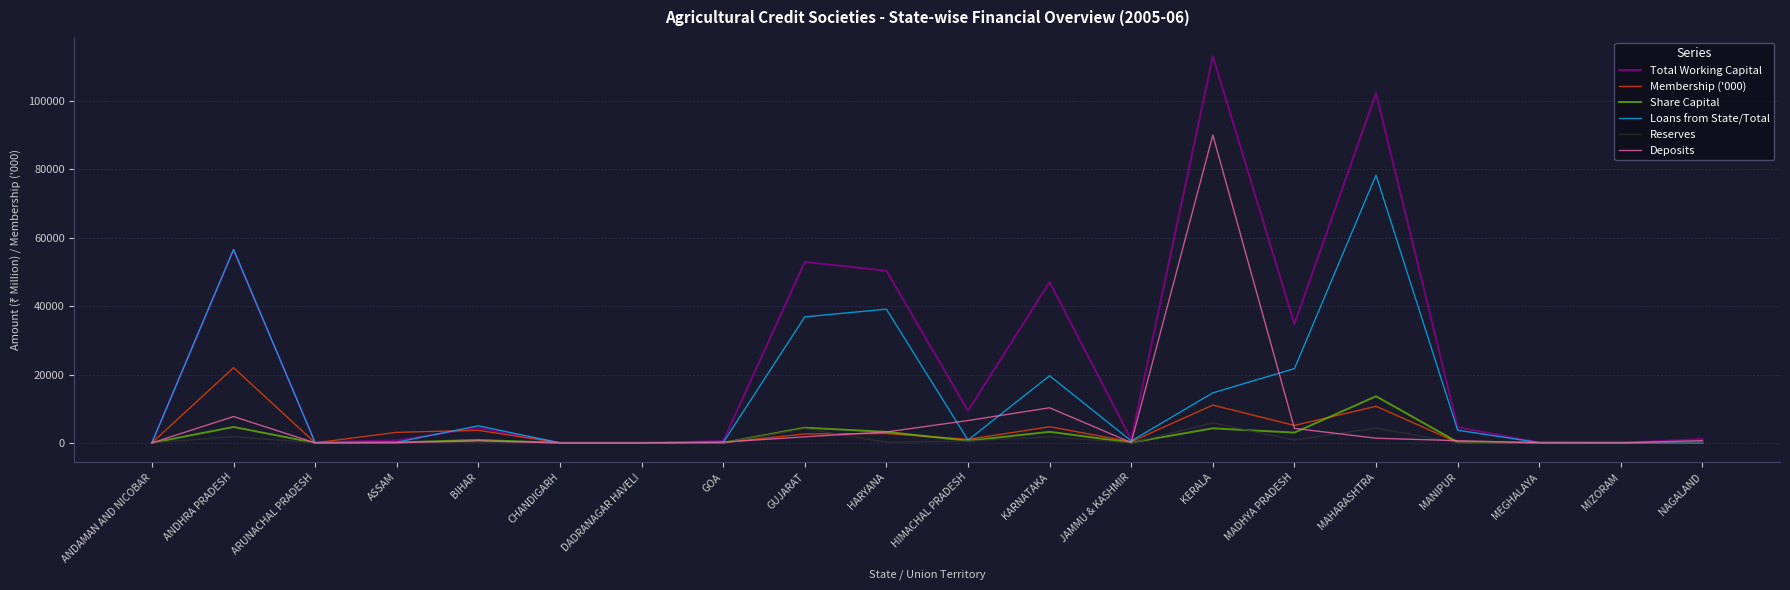

List the series in order of their peak value, lowest first.

Reserves, Share Capital, Membership ('000), Loans from State/Total, Deposits, Total Working Capital